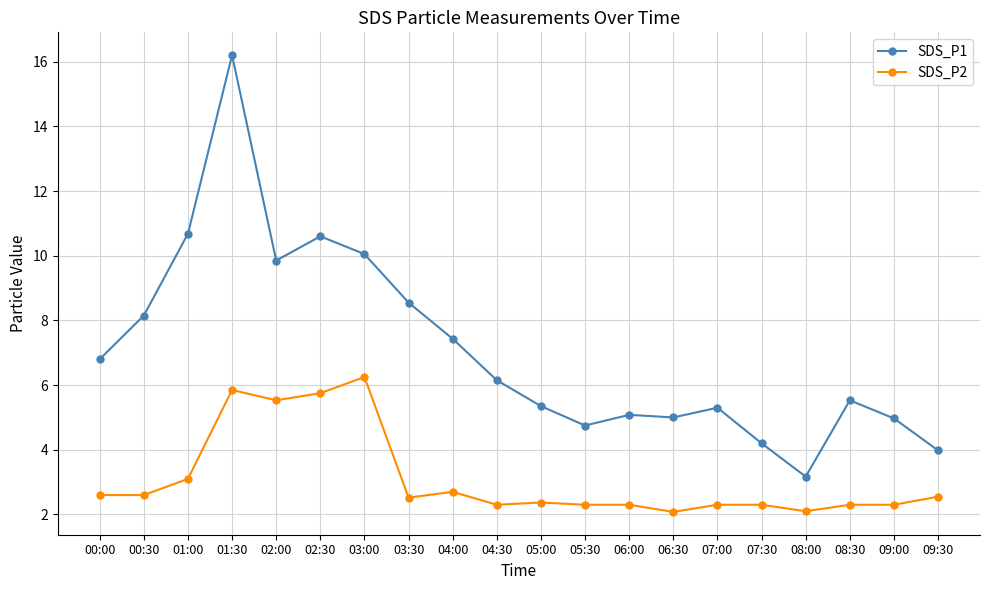

What is the difference between the highest and lowest values at 02:00?

4.3